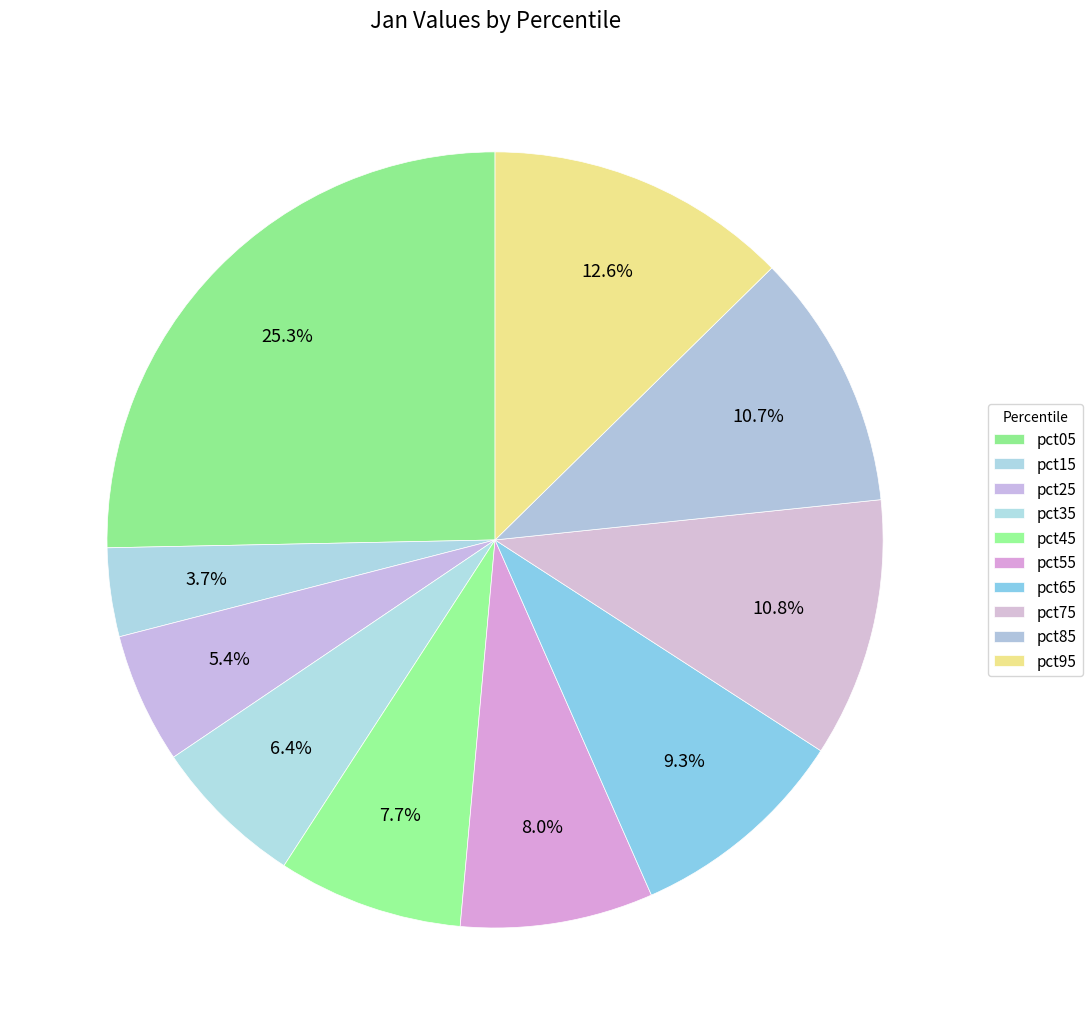

Count the number of slices in the pie.

10